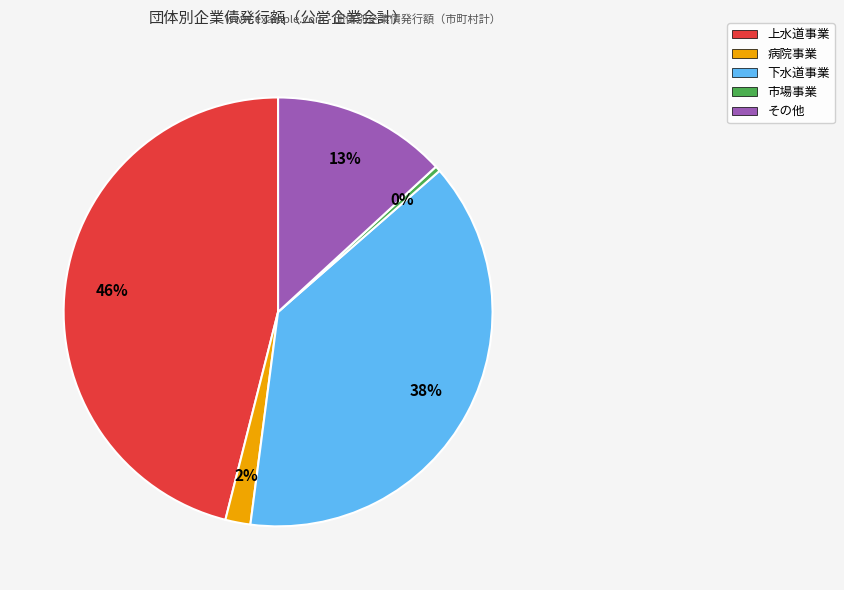

To the nearest percent, what percentage of the pie is 上水道事業?

46%